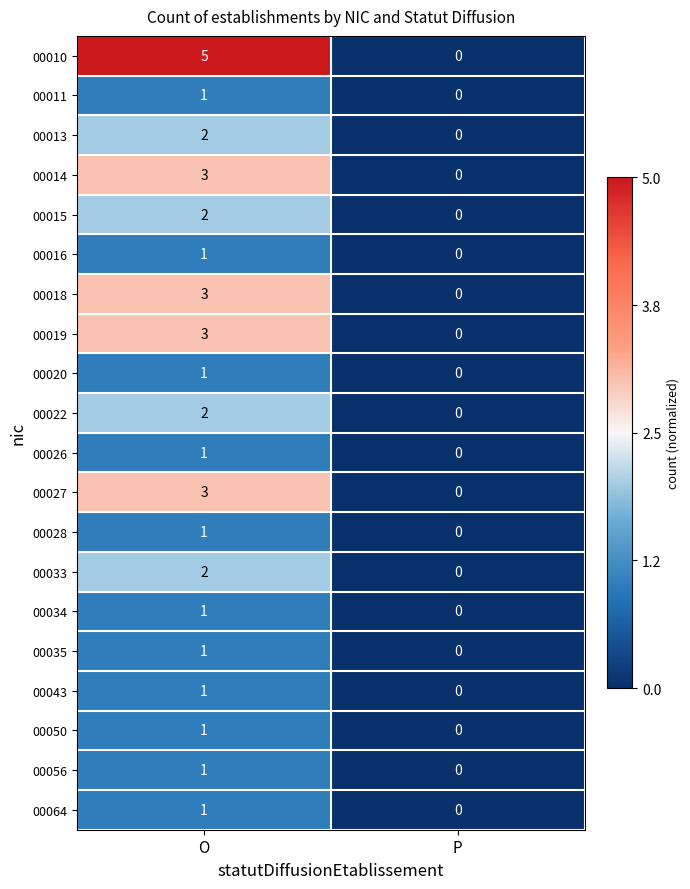

Where is 00035 nearest to the value 0?

P